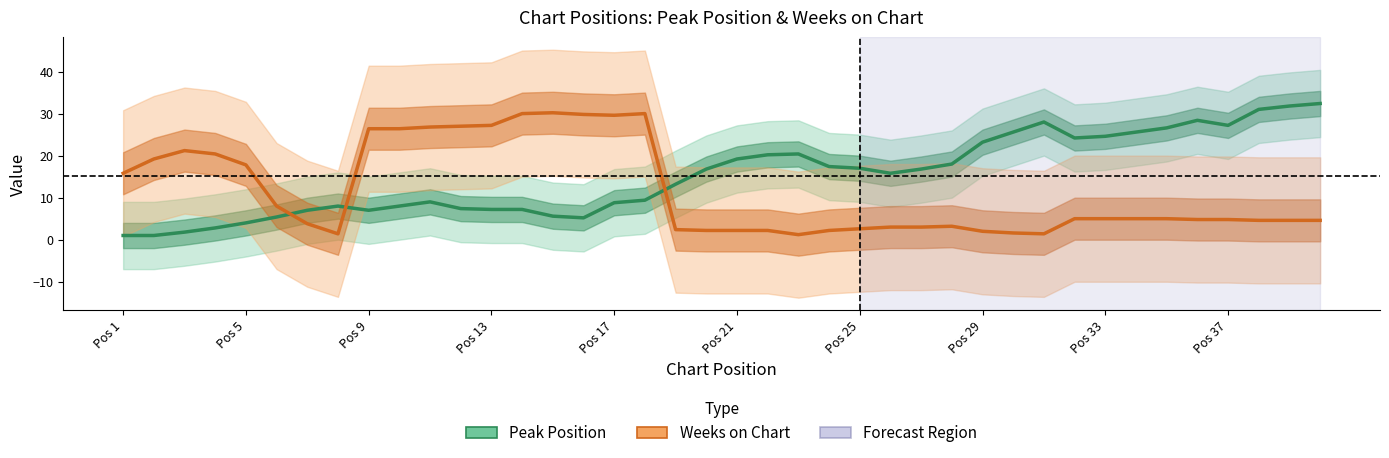

What is the difference between the maximum and second lowest values in the Peak Position series?

31.4